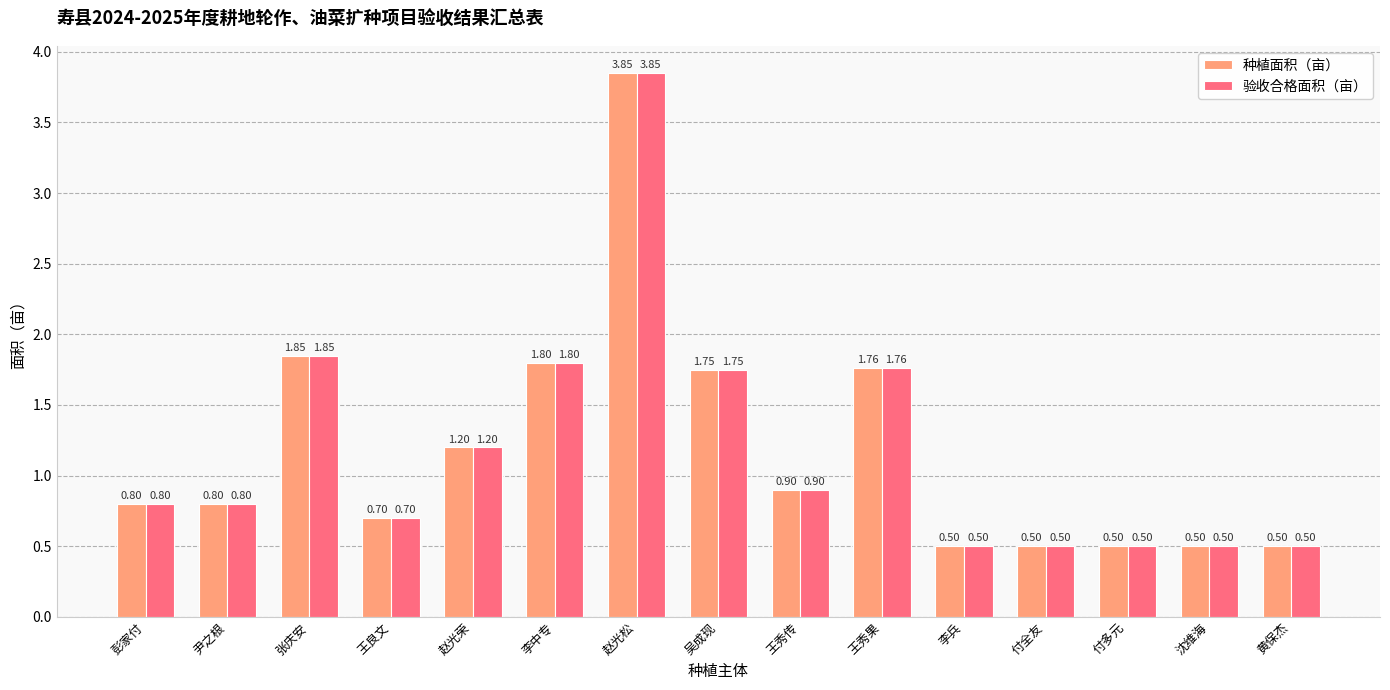

Which category has the highest value across all series?

赵光松